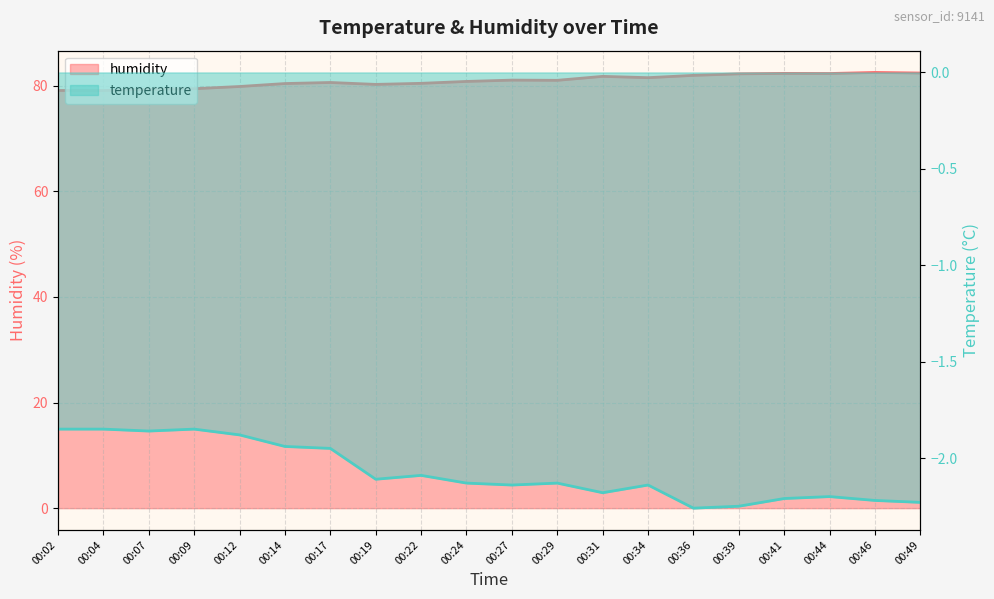

Where is the first local maximum for temperature?

00:09